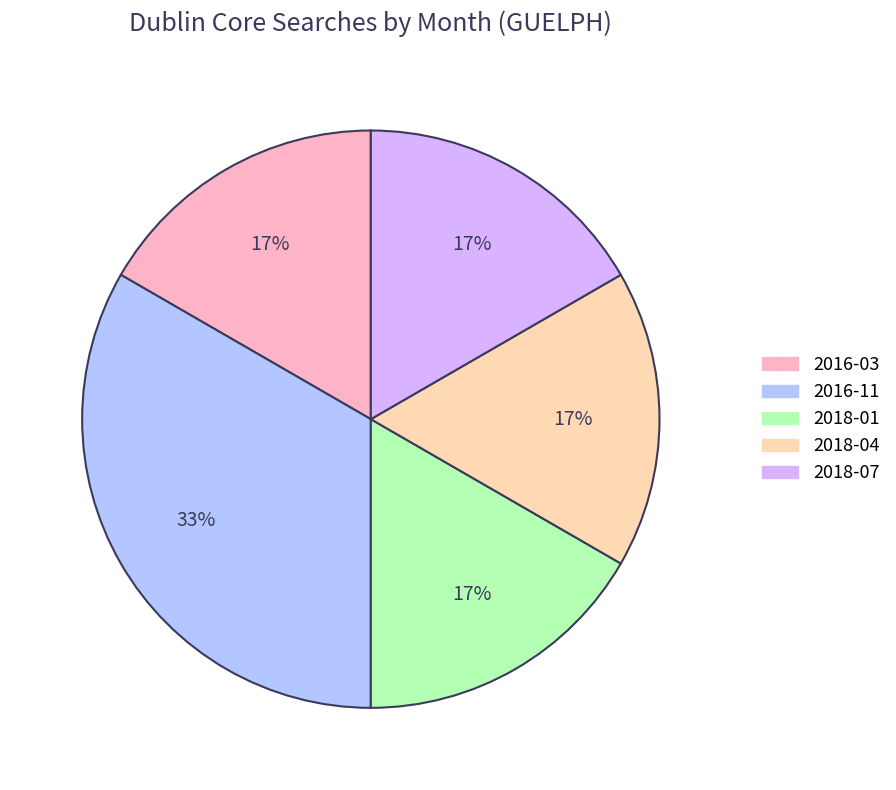

True or false: 2016-03 accounts for 17% of the total.

True